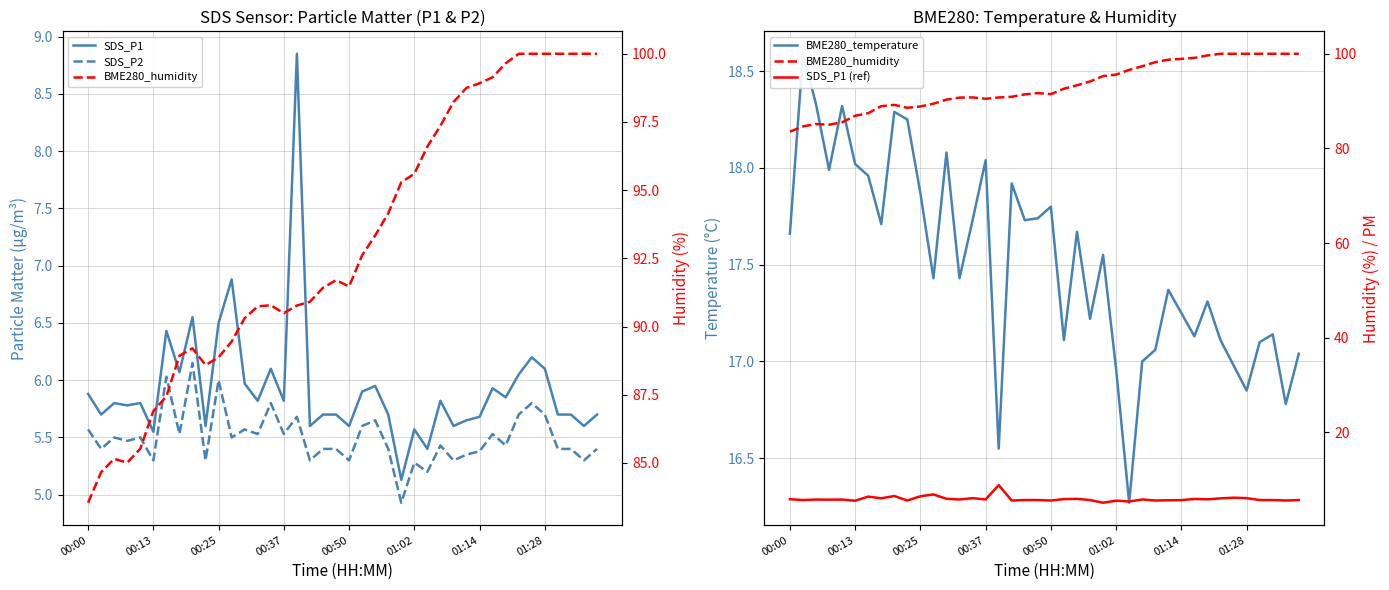

What are all the series names shown in the legend?

SDS_P1, SDS_P2, BME280_temperature, BME280_humidity, SDS_P1 (ref)